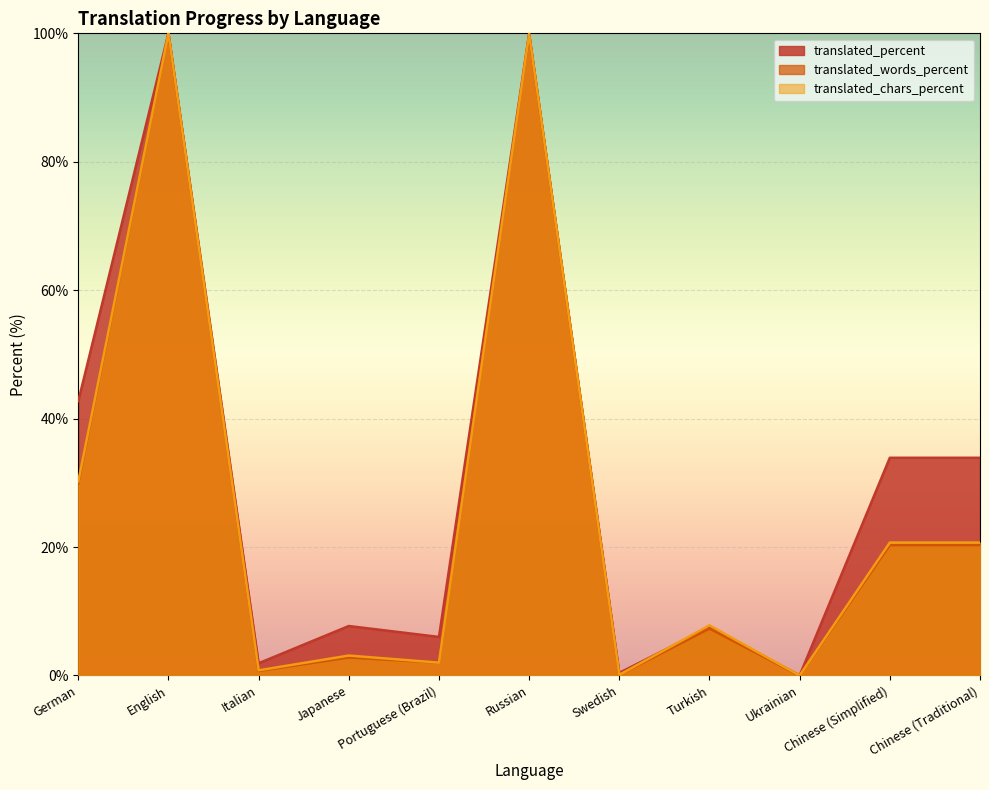

What is the label of the 8th point from the right?

Japanese